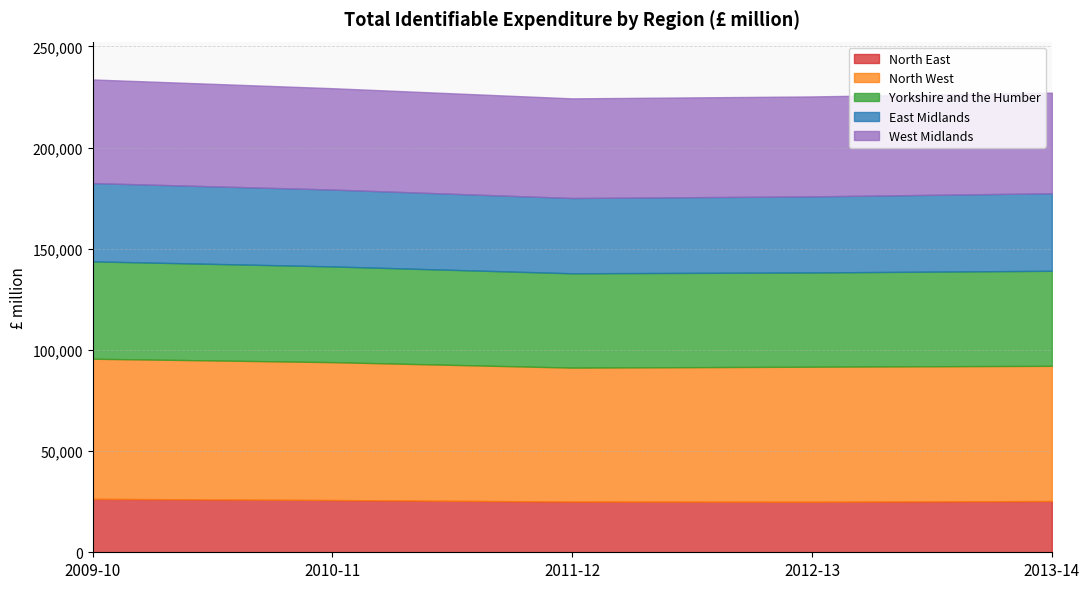

True or false: West Midlands and North East intersect in this chart.

False